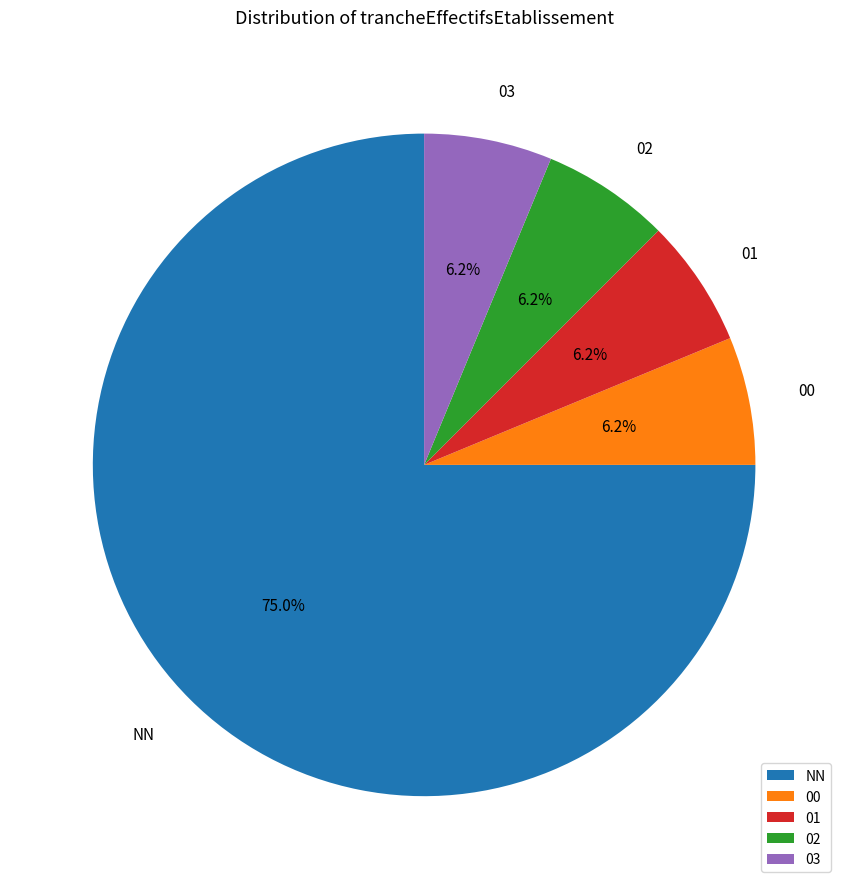

Combined, do 00 and NN account for over 50%?

Yes